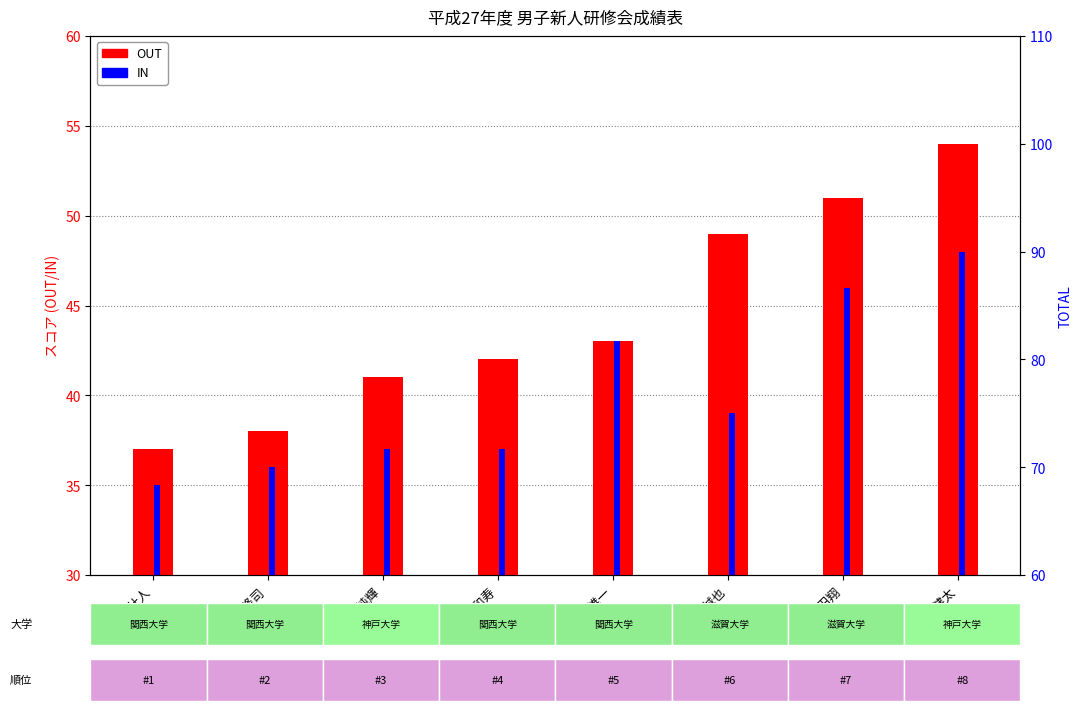

What are all the series names shown in the legend?

OUT, IN